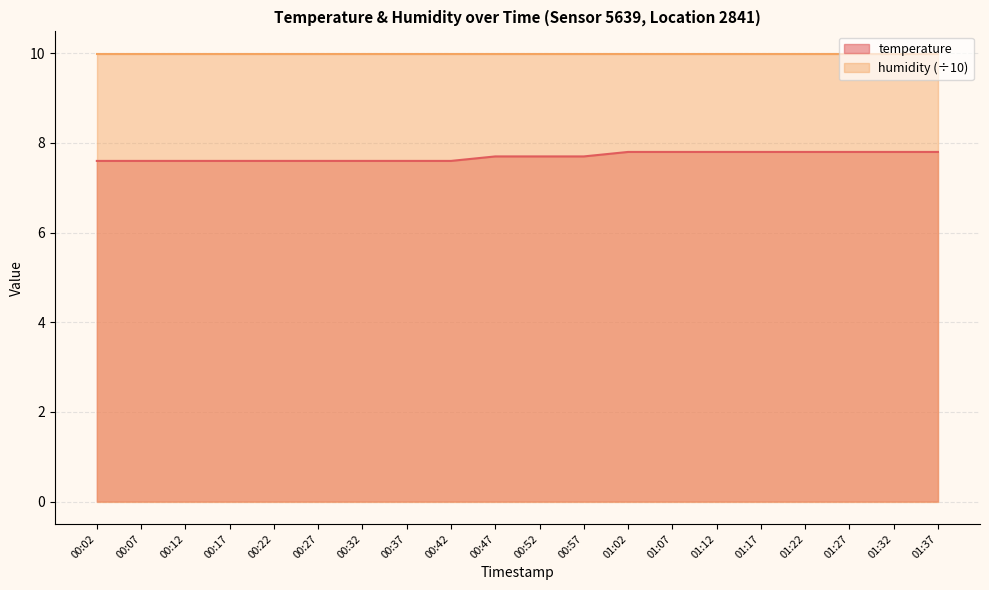

What is the maximum value shown in the chart?

10.0